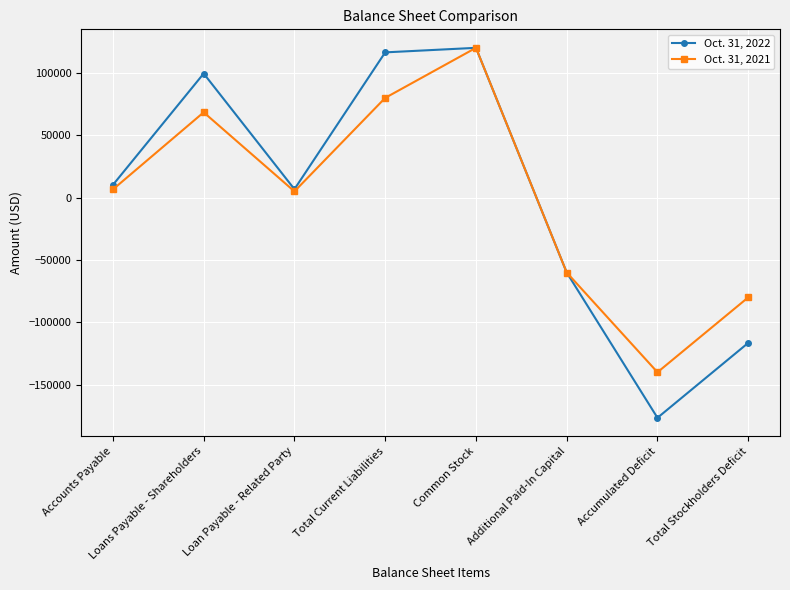

Which category has the highest value in the Oct. 31, 2022 series?

Common Stock